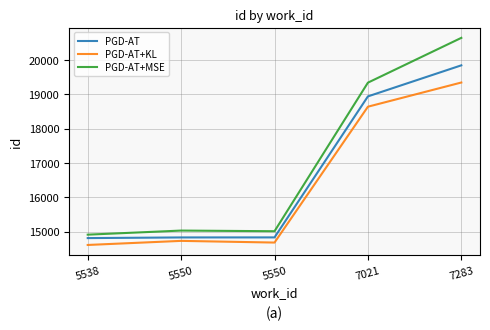

Reading left to right, list all the values displayed in this chart.

PGD-AT: 14810	14829	14830	18935	19839
PGD-AT+KL: 14610	14729	14680	18635	19339
PGD-AT+MSE: 14910	15029	15010	19335	20639